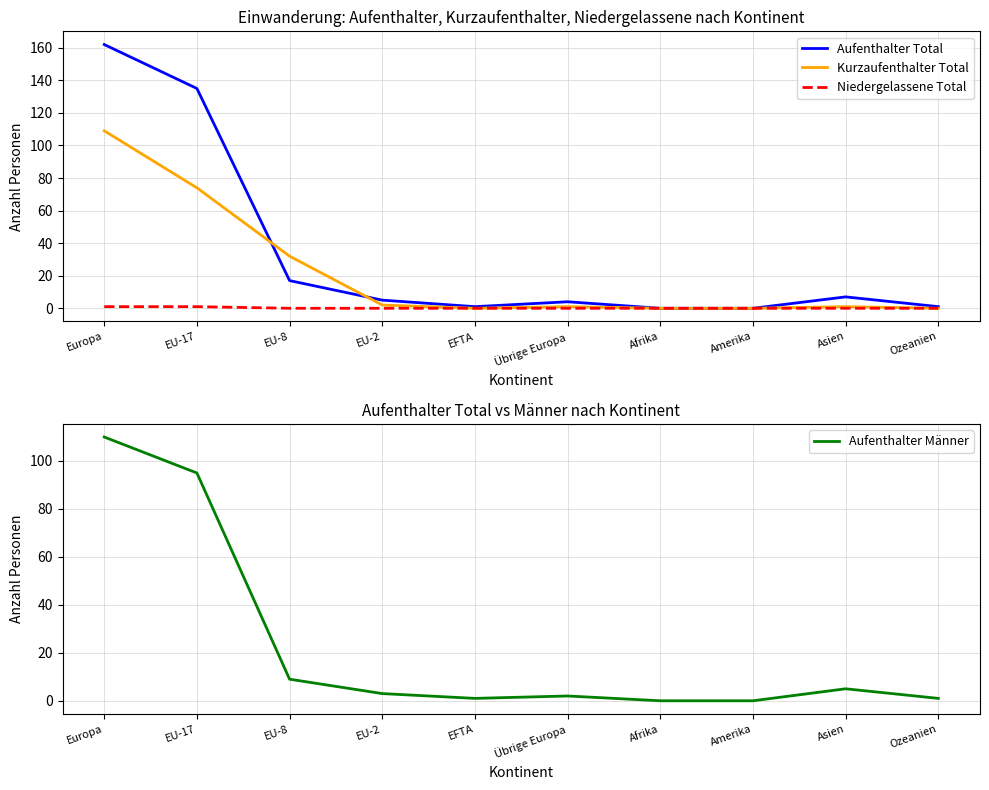

How many lines are shown in the chart?

4